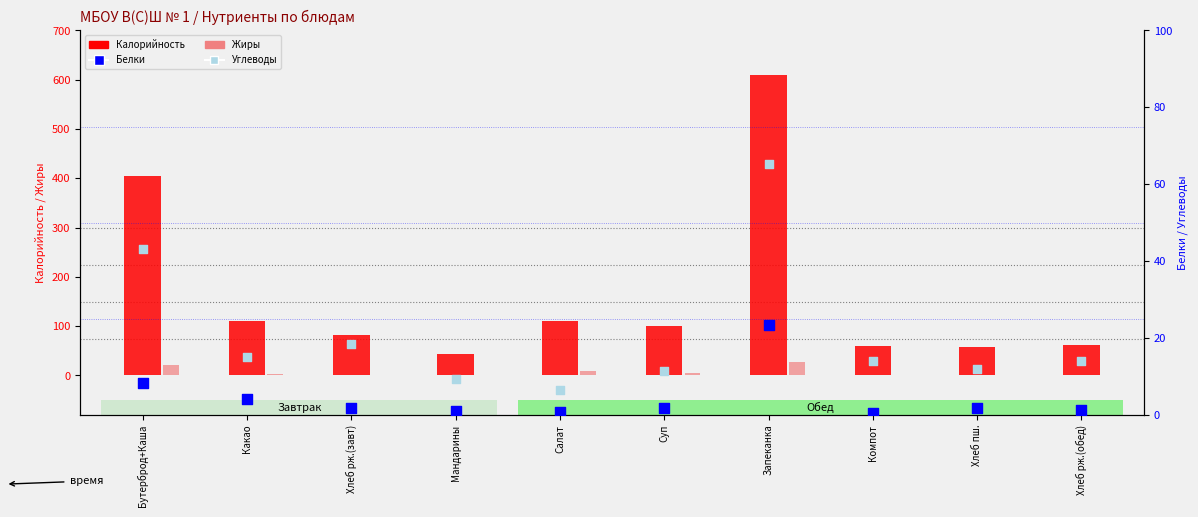

Is the value of Углеводы at Салат greater than the value of Калорийность at Салат?

No